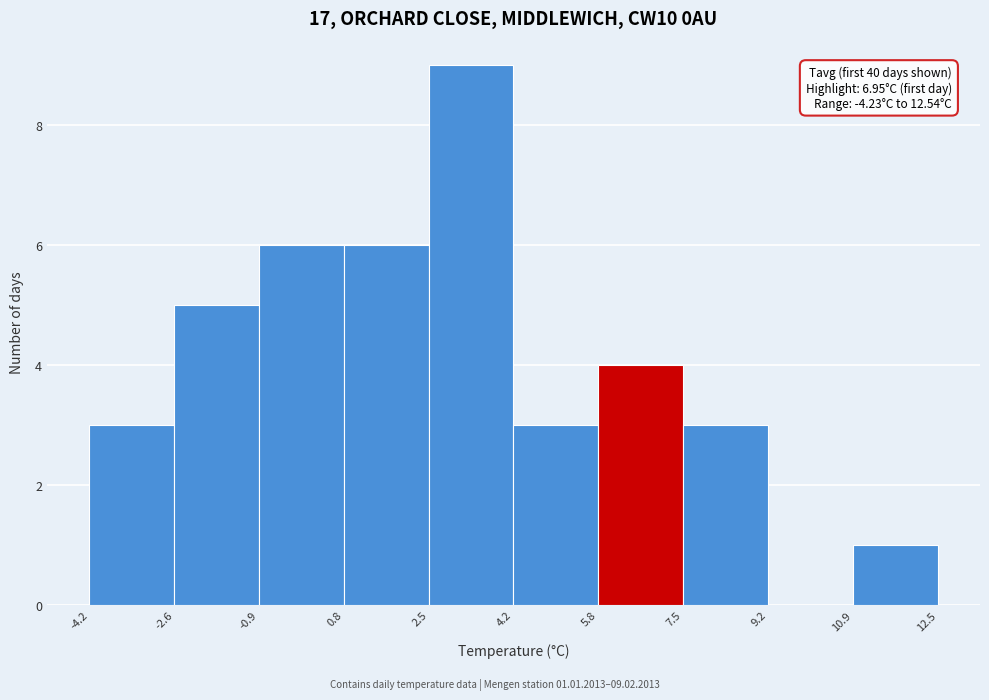

Over which range of the x-axis is the bar tallest?

2.5 to 4.2